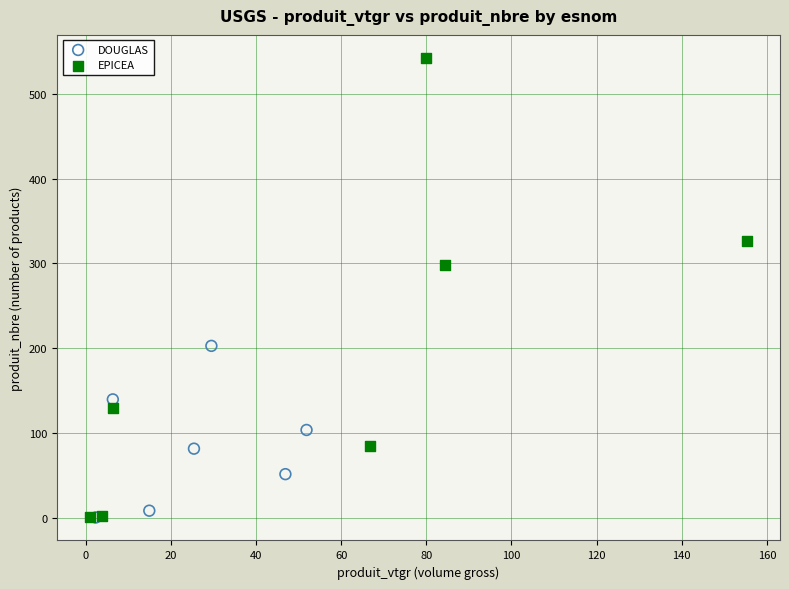

Which series reaches the maximum Y coordinate?

EPICEA